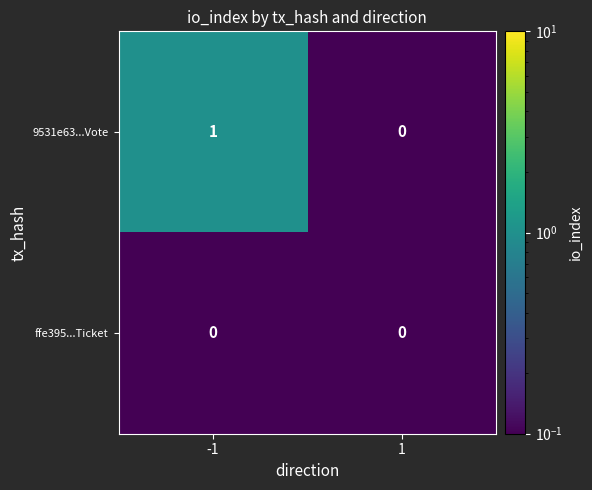

Which series has the largest total across all categories?

9531e63...Vote